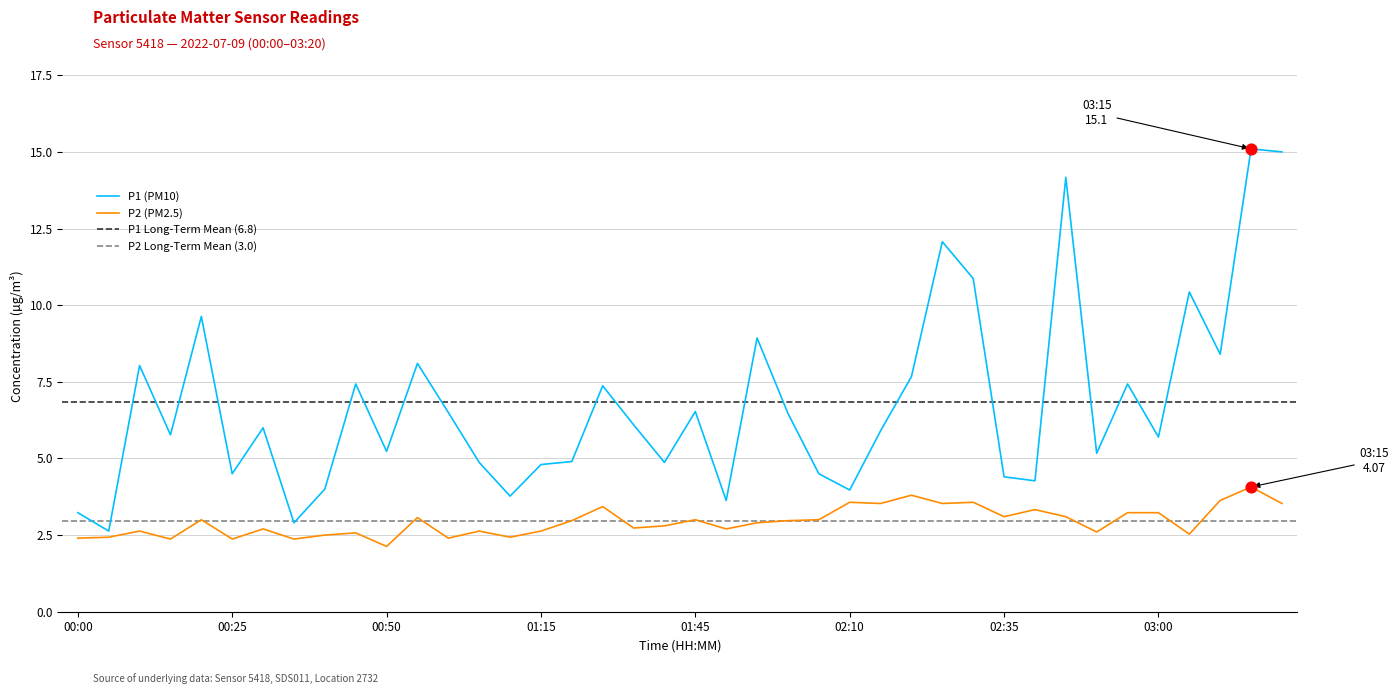

Which series reaches the maximum Y coordinate?

P1